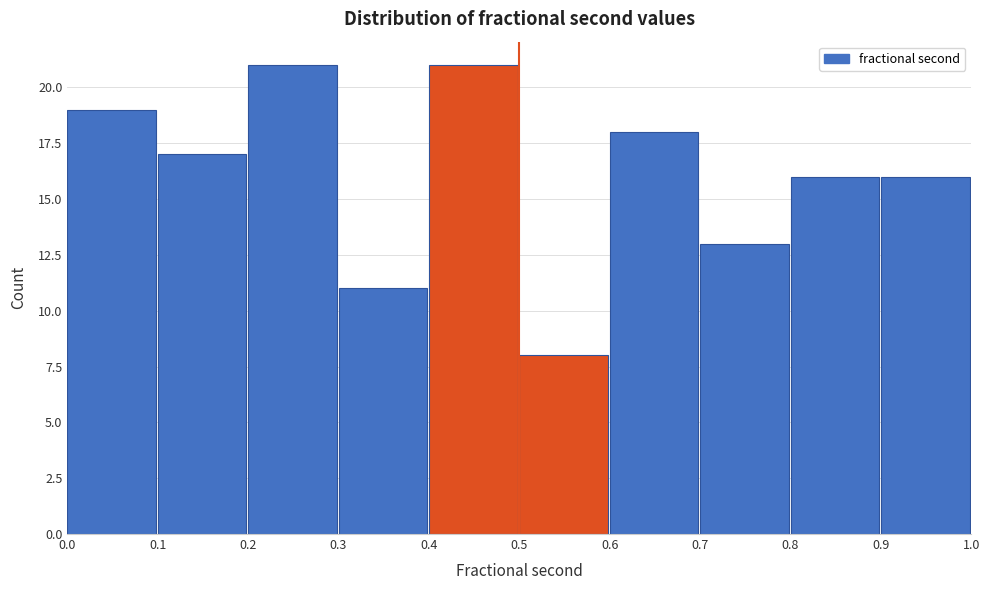

How tall is the bar that spans 0.1 to 0.2 on the x-axis? The values are not printed on the chart, so give them approximately, as read against the axis.

17